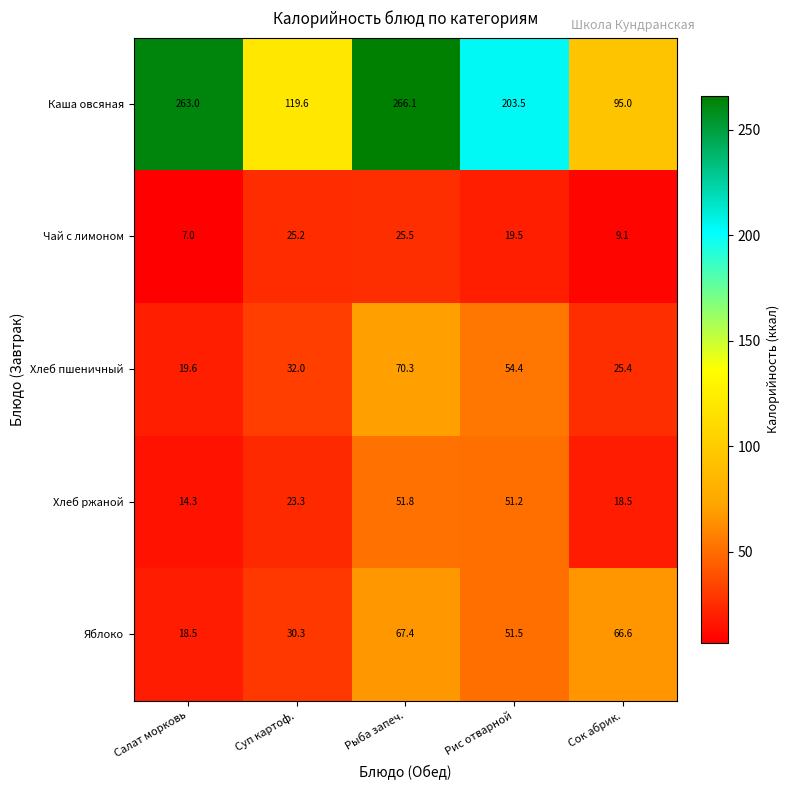

Reading left to right, transcribe all the data shown in this chart.

Каша овсяная: Салат морковь=263.0	Суп картоф.=119.6	Рыба запеч.=266.1	Рис отварной=203.5	Сок абрик.=95.0
Чай с лимоном: Салат морковь=7.0	Суп картоф.=25.2	Рыба запеч.=25.5	Рис отварной=19.5	Сок абрик.=9.1
Хлеб пшеничный: Салат морковь=19.6	Суп картоф.=32.0	Рыба запеч.=70.3	Рис отварной=54.4	Сок абрик.=25.4
Хлеб ржаной: Салат морковь=14.3	Суп картоф.=23.3	Рыба запеч.=51.8	Рис отварной=51.2	Сок абрик.=18.5
Яблоко: Салат морковь=18.5	Суп картоф.=30.3	Рыба запеч.=67.4	Рис отварной=51.5	Сок абрик.=66.6